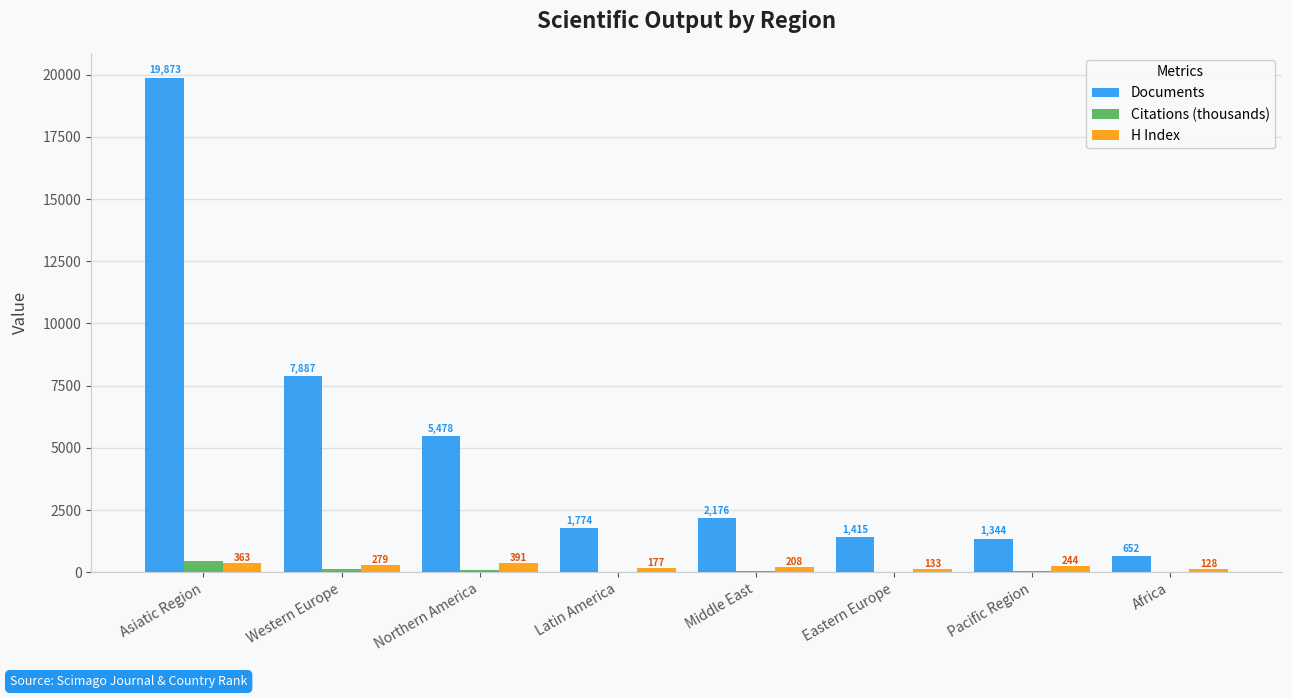

Read the Citations (thousands) value at Northern America.

91.1